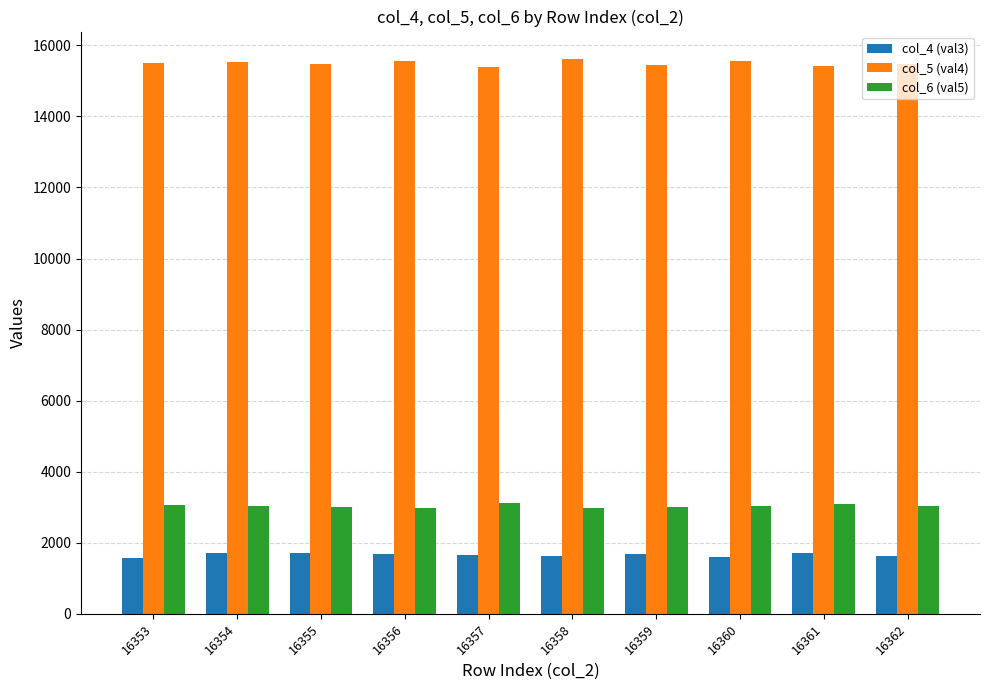

Which series has the largest total across all categories?

col_5 (val4)